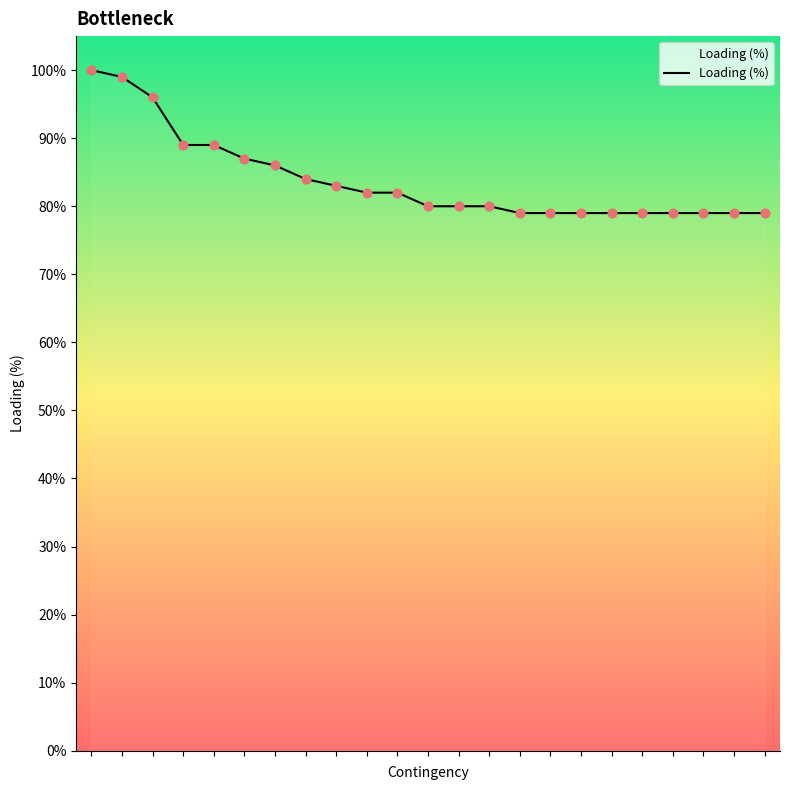

What is the difference between the maximum and minimum values?

21